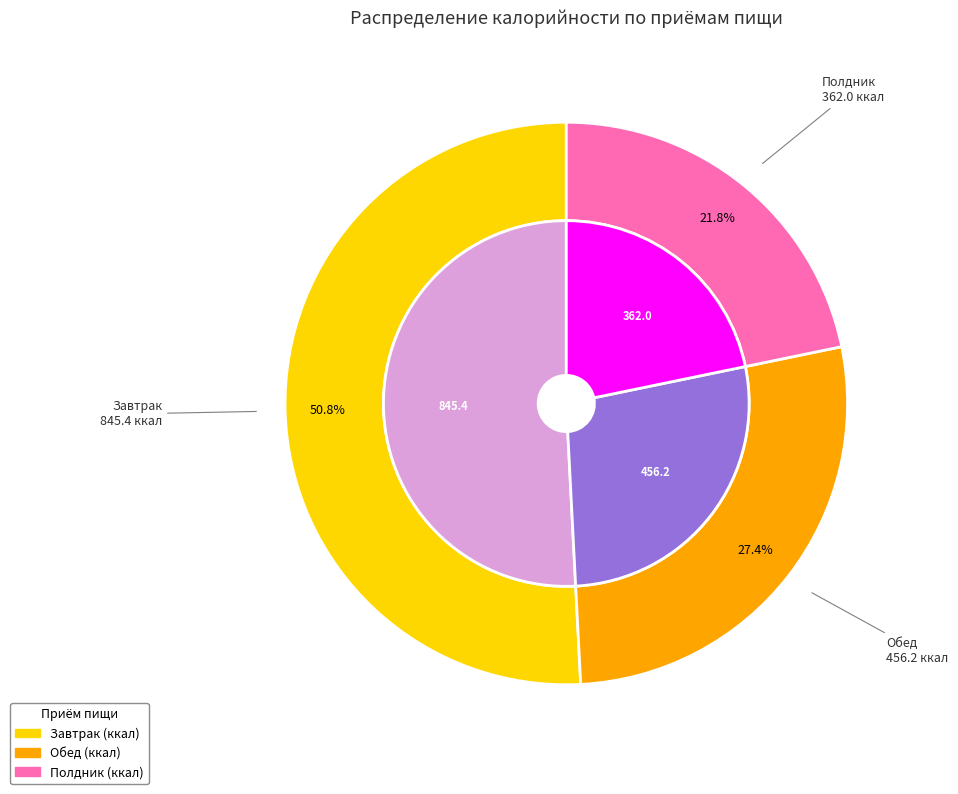

What is the smallest slice in the pie chart?

Полдник